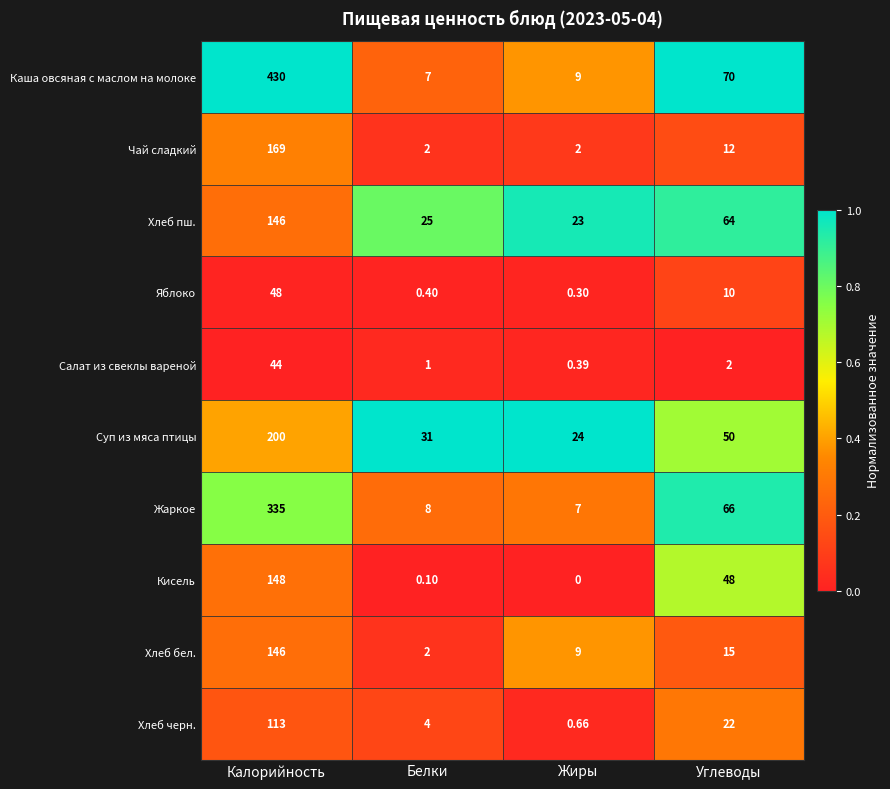

Which series has the widest spread of values?

Каша овсяная с маслом на молоке